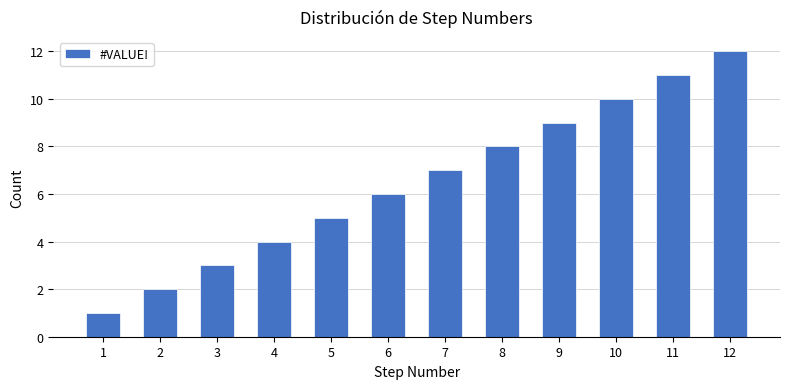

Between 1 and 5, which is larger?

5